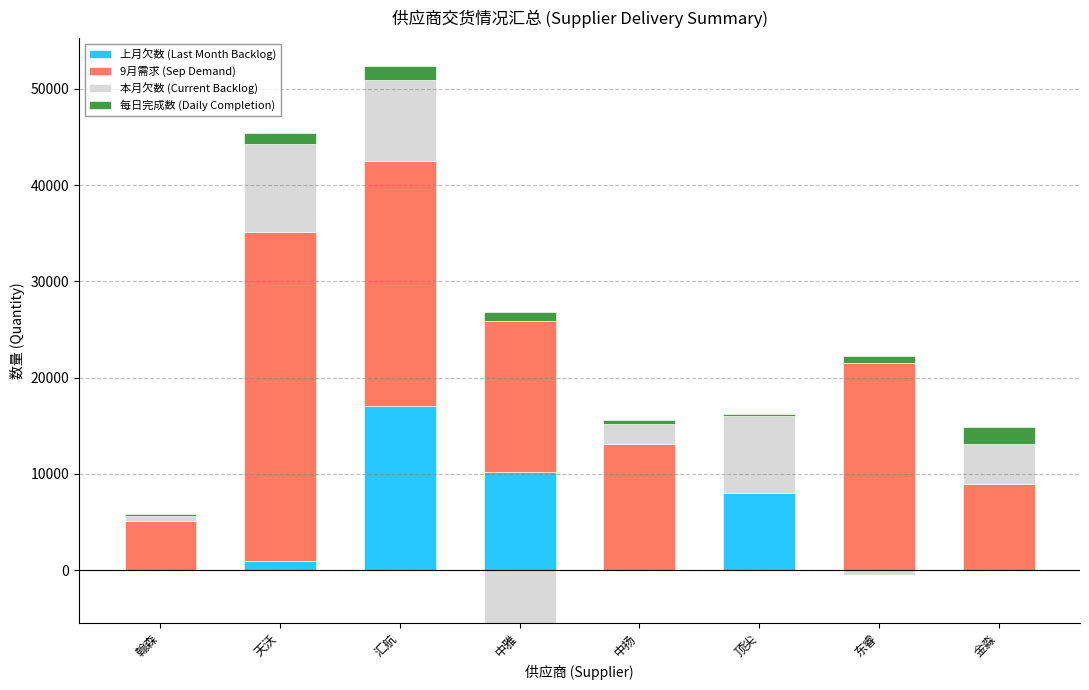

Is the value of 9月需求 (Sep Demand) at 中雅 greater than the value of 上月欠数 (Last Month Backlog) at 金淼?

Yes